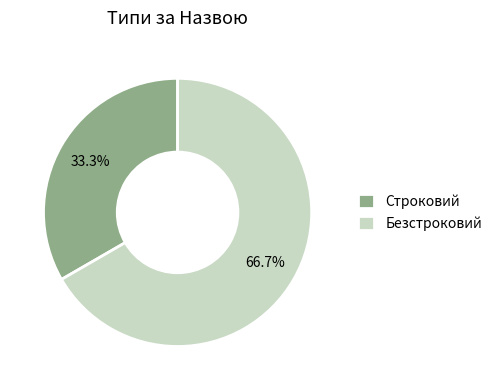

What percentage is NOT represented by Безстроковий?

33.3%